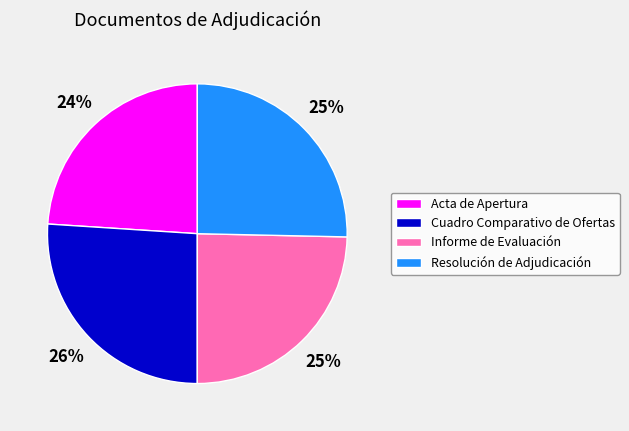

Combined, do Informe de Evaluación and Cuadro Comparativo de Ofertas account for over 50%?

Yes